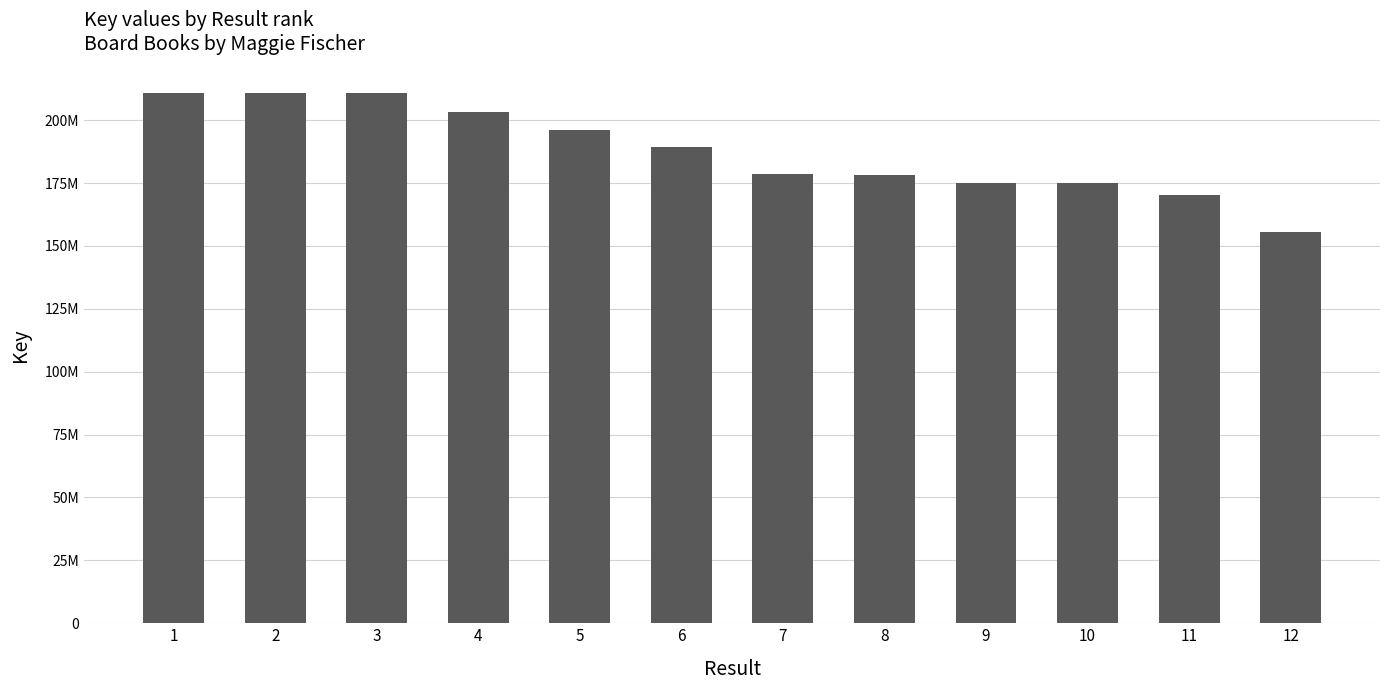

Does the chart contain any negative values?

No